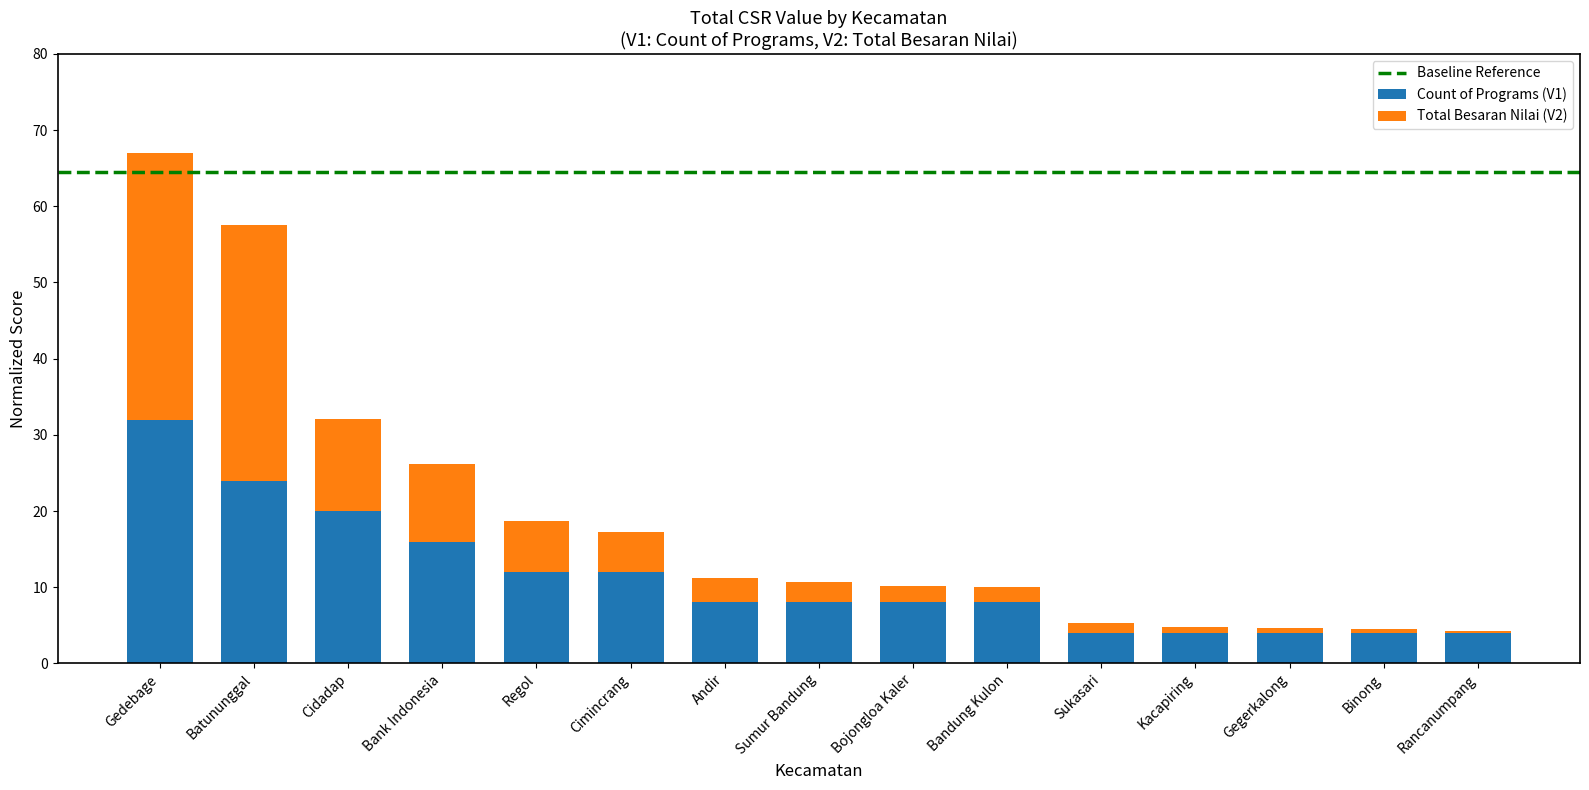

Which category has the highest value in the Count of Programs (V1) series?

Gedebage